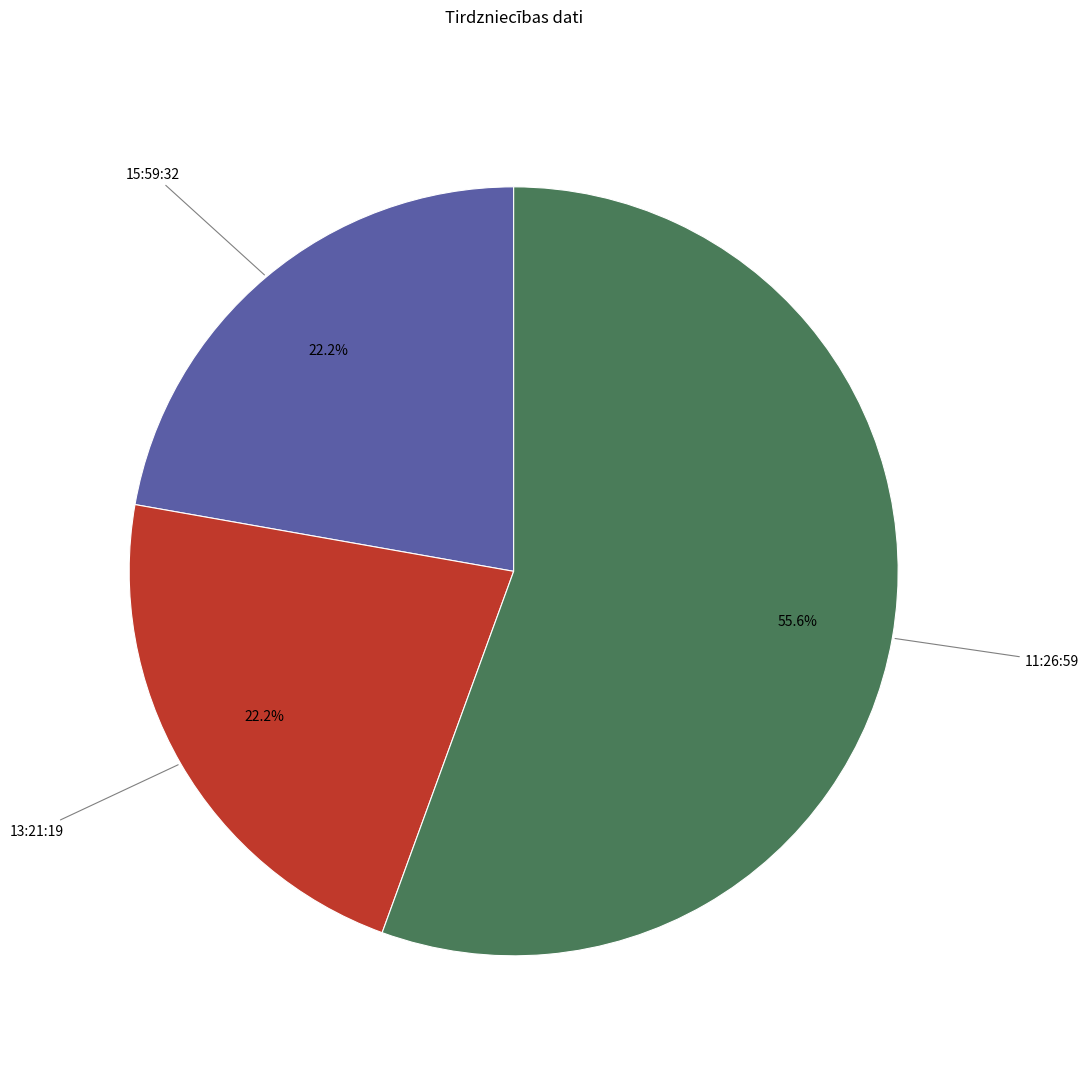

Is there any slice that represents more than half of the pie?

Yes